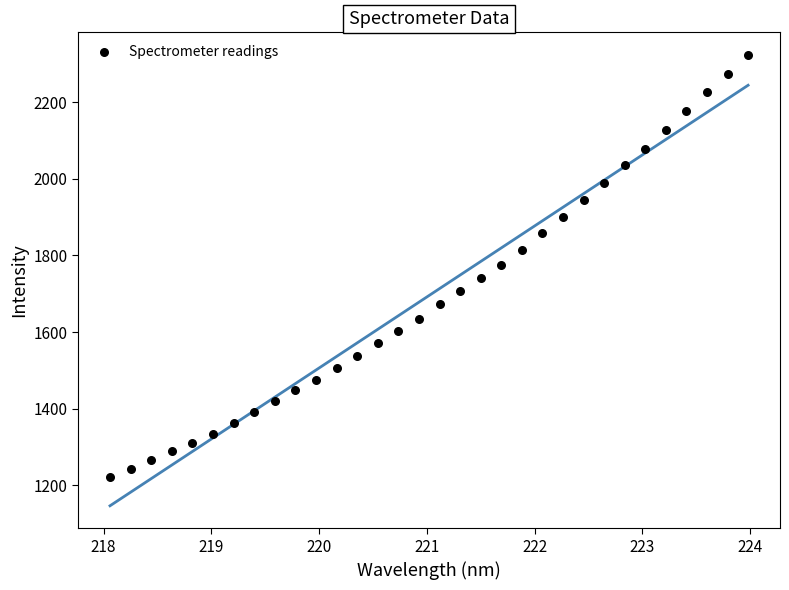

What is the range of X values (max minus min)?

5.9